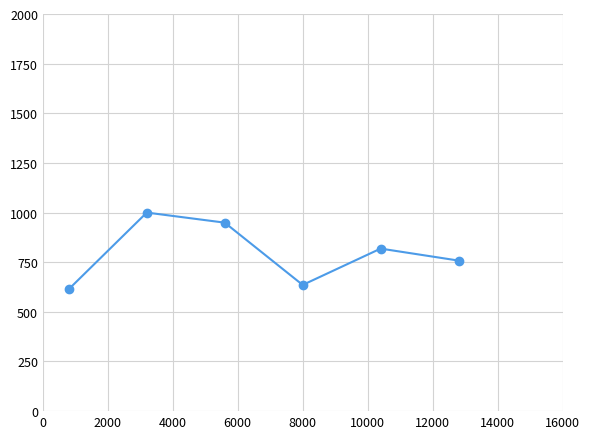

How many series are shown in this chart?

1